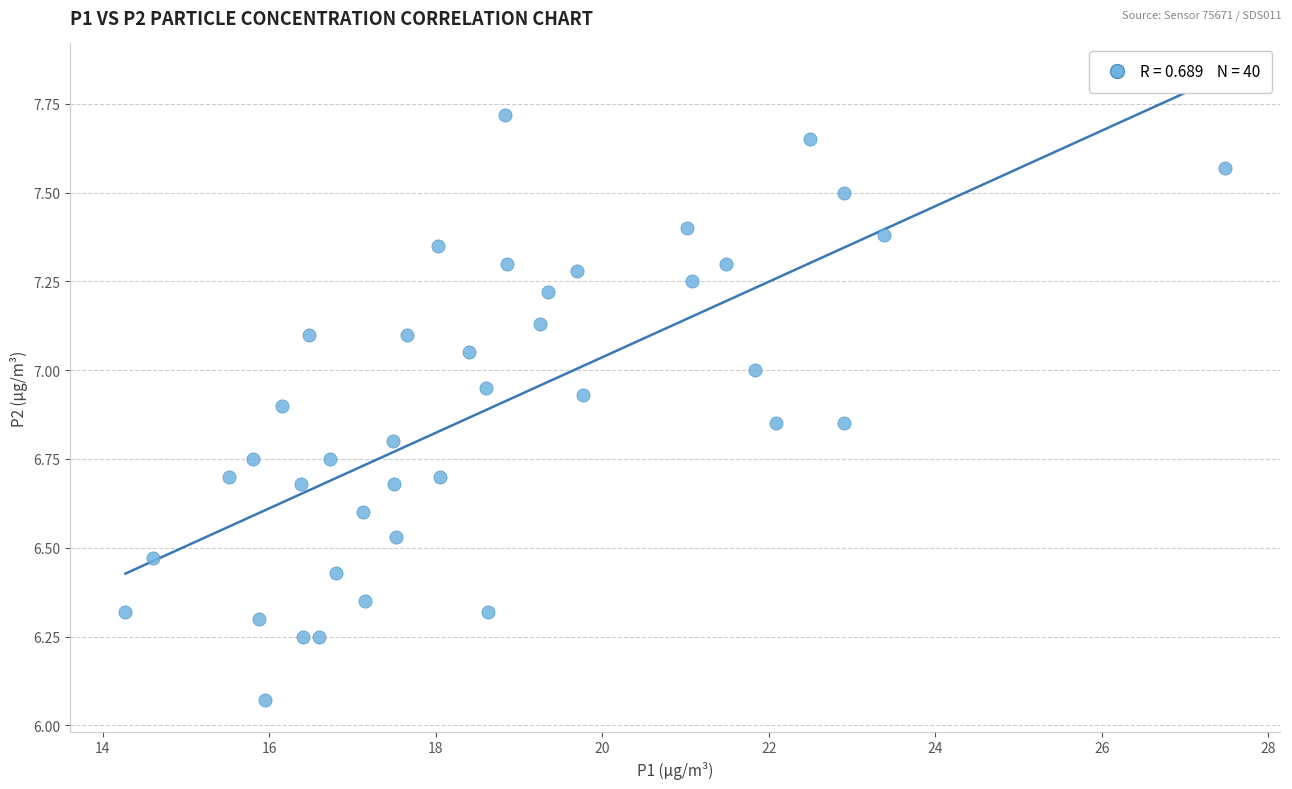

What is the range of X values (max minus min)?

13.2